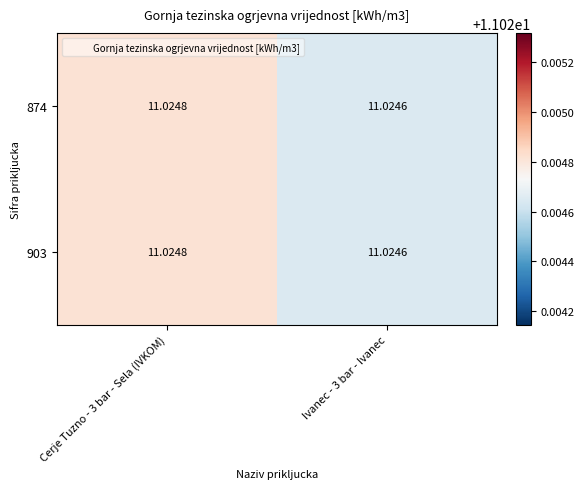

Is the value of 903 at Cerje Tuzno - 3 bar - Sela (IVKOM) greater than the value of 874 at Ivanec - 3 bar - Ivanec?

Yes